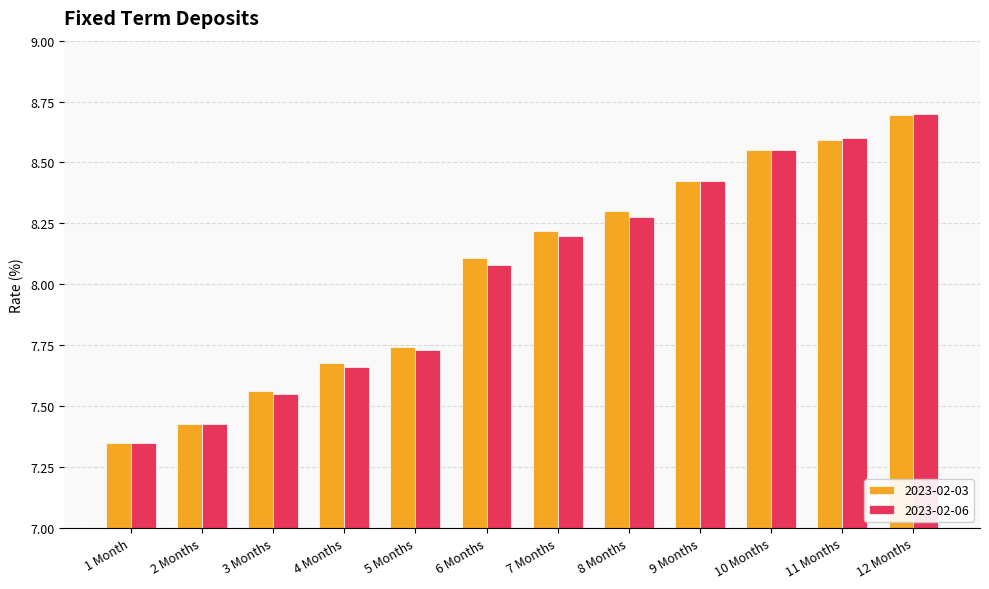

Between 6 Months and 12 Months, which series saw the biggest shift?

2023-02-06